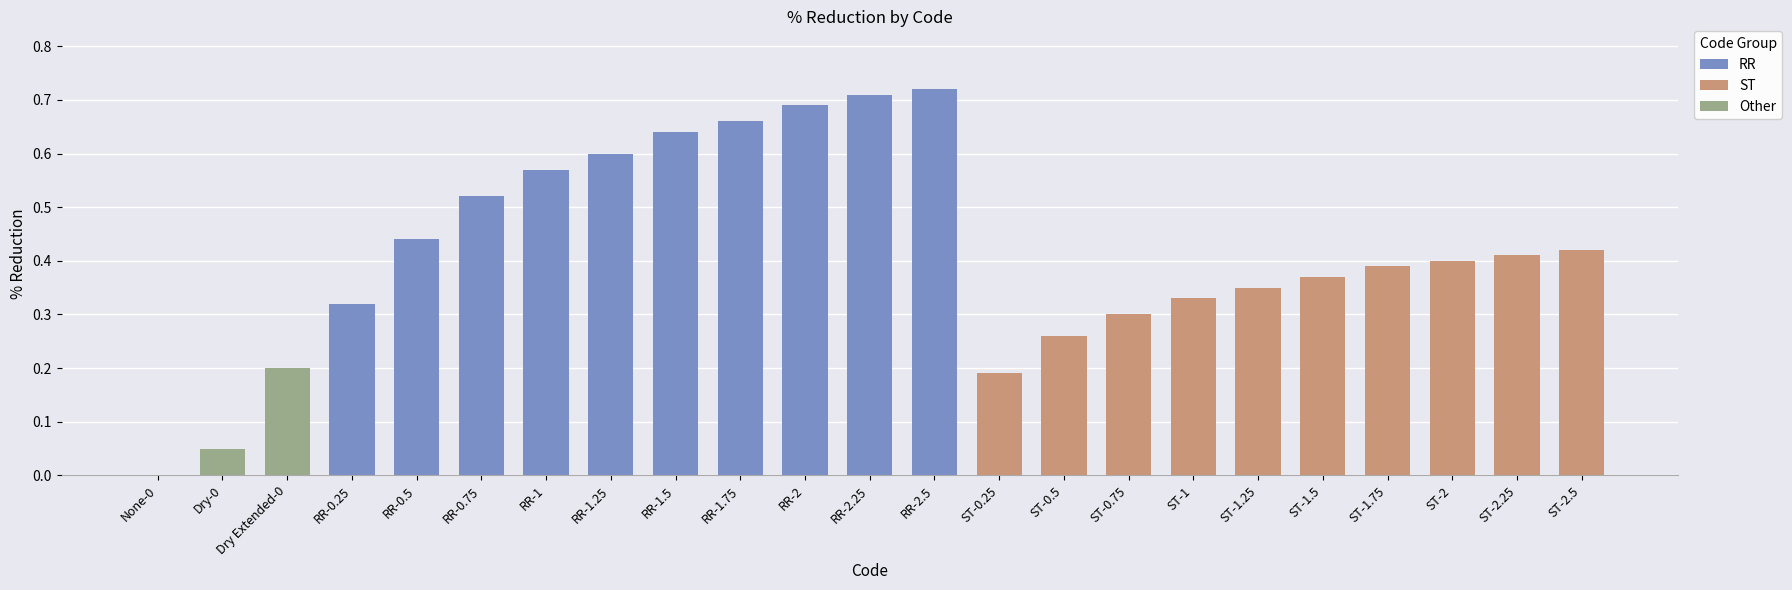

What is the change in value from None-0 to RR-1?

+0.6